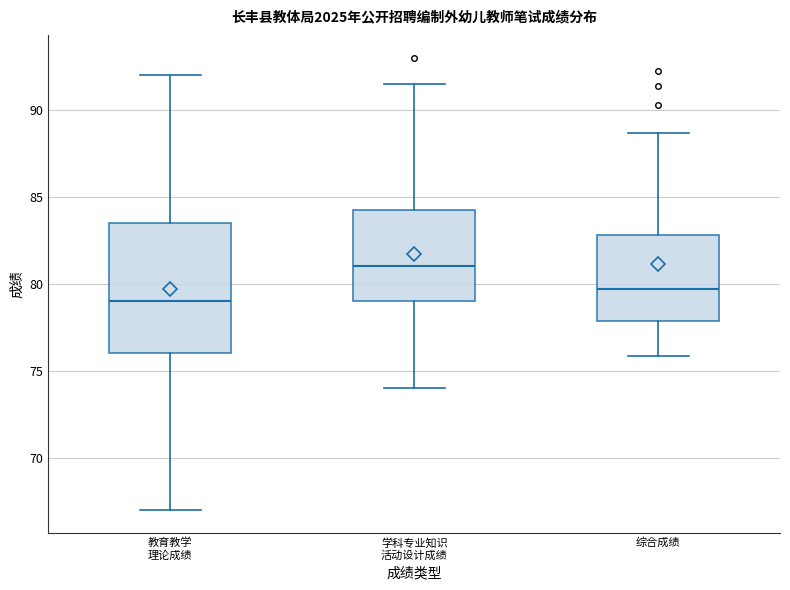

Which box is the tallest, from its lower edge to its upper edge?

教育教学 理论成绩